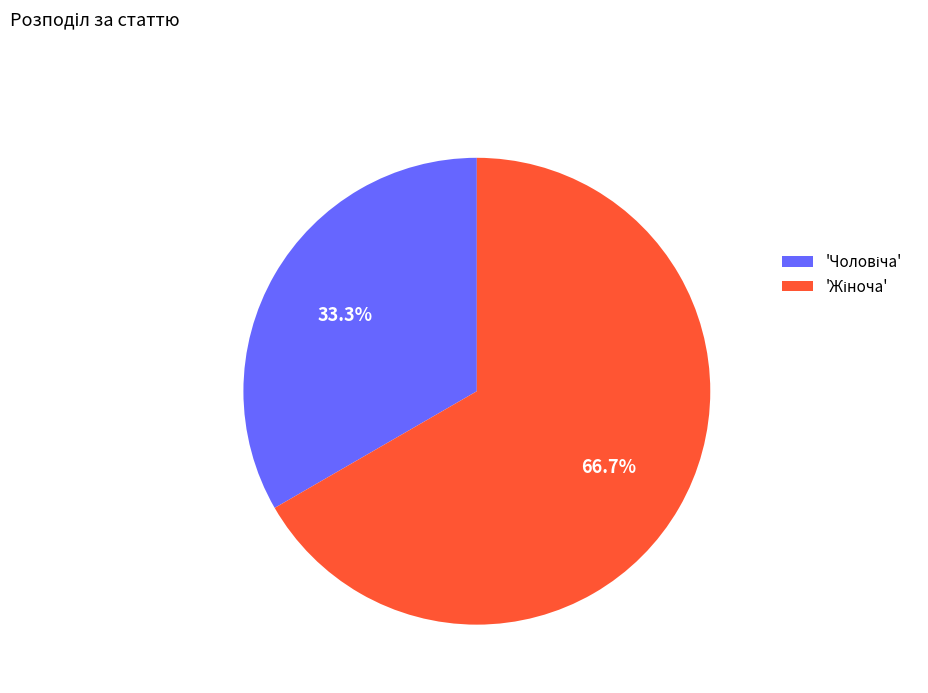

To the nearest percent, what is the difference between the largest and smallest slice percentages?

33%